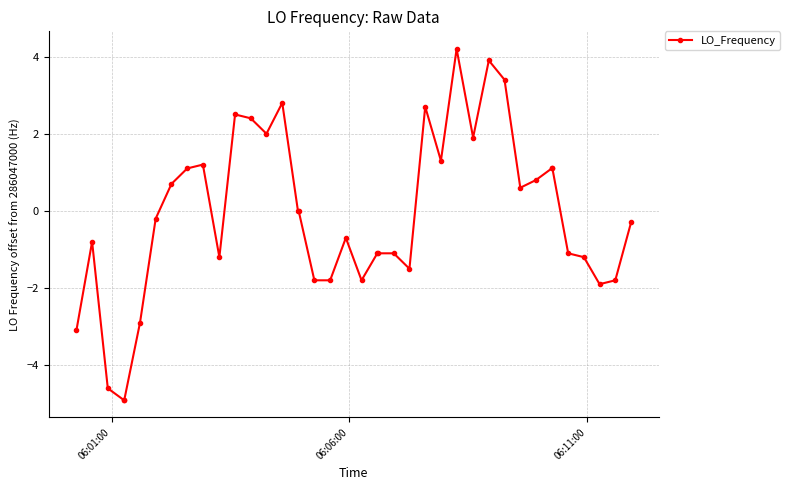

True or false: there are more than 0 points higher than both neighbors.

True